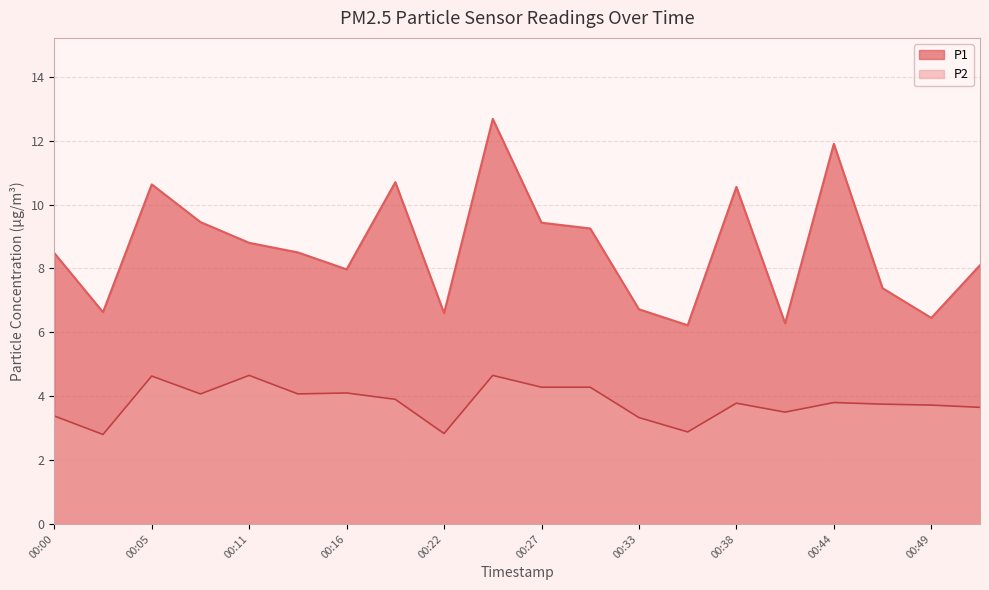

At which label is P1 closest to 9?

00:11